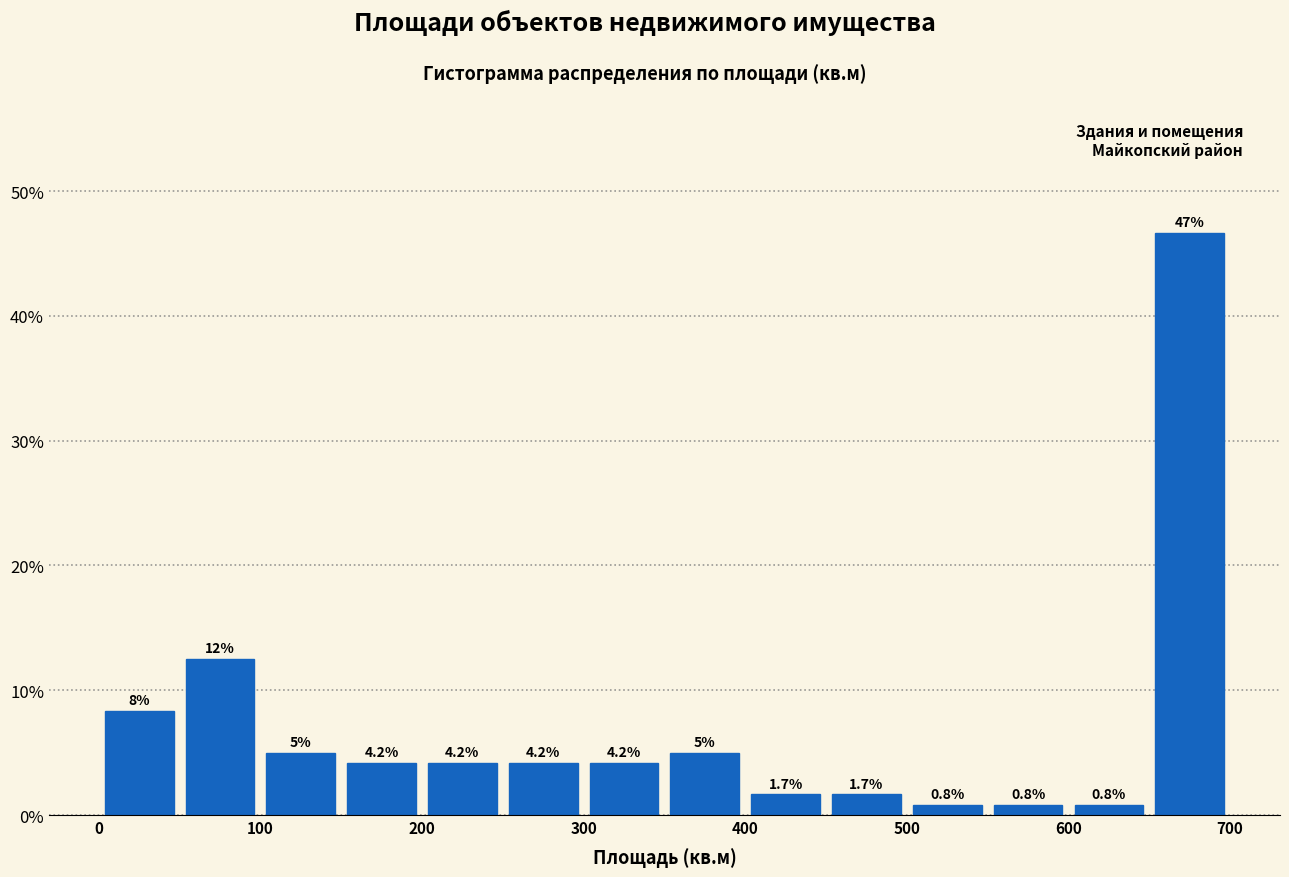

Which range on the x-axis has the tallest bar?

650 to 700